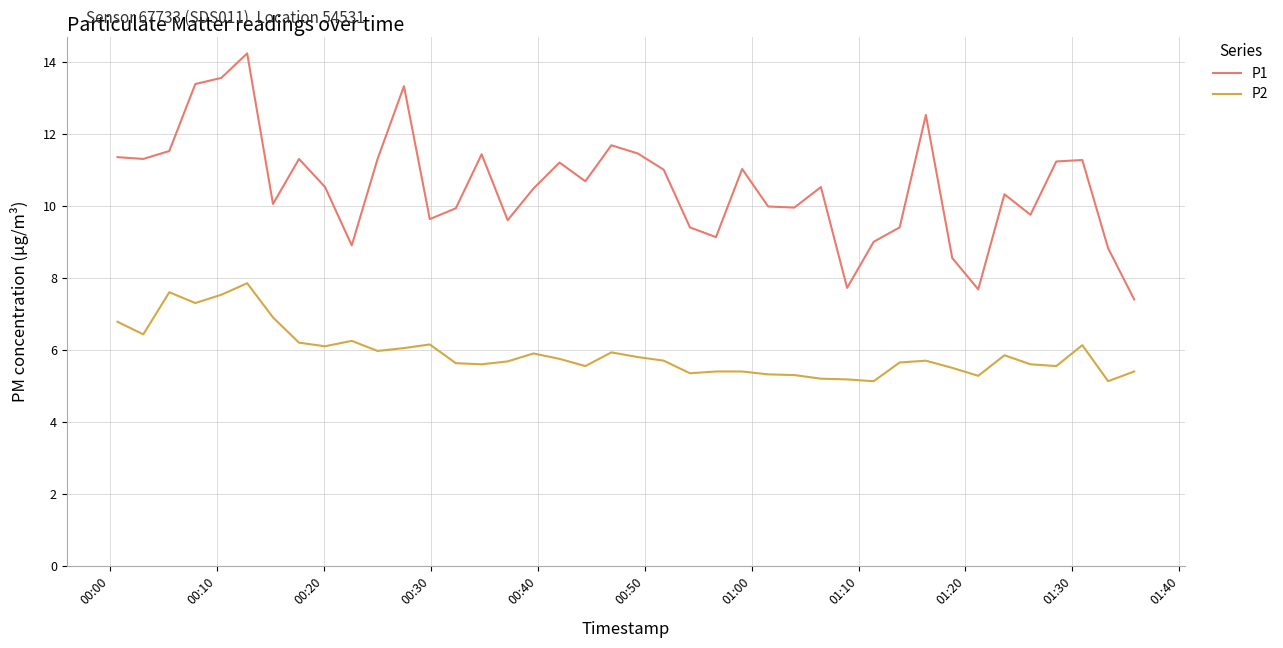

List the series in order of their overall mean, highest first.

P1, P2